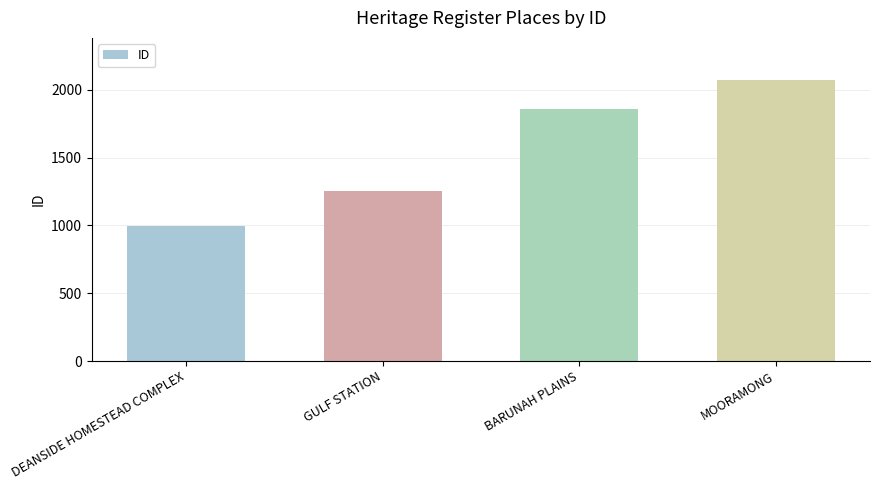

Are the bars grouped side by side (vs. stacked)?

No